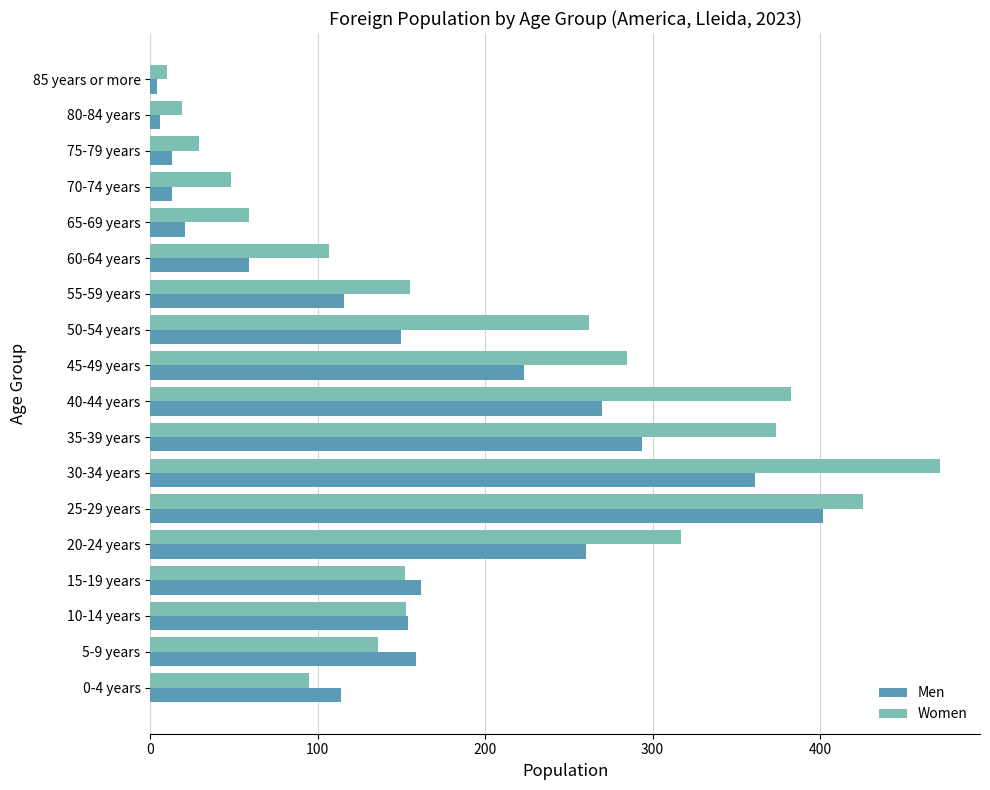

What is the average value of the Women series?

193